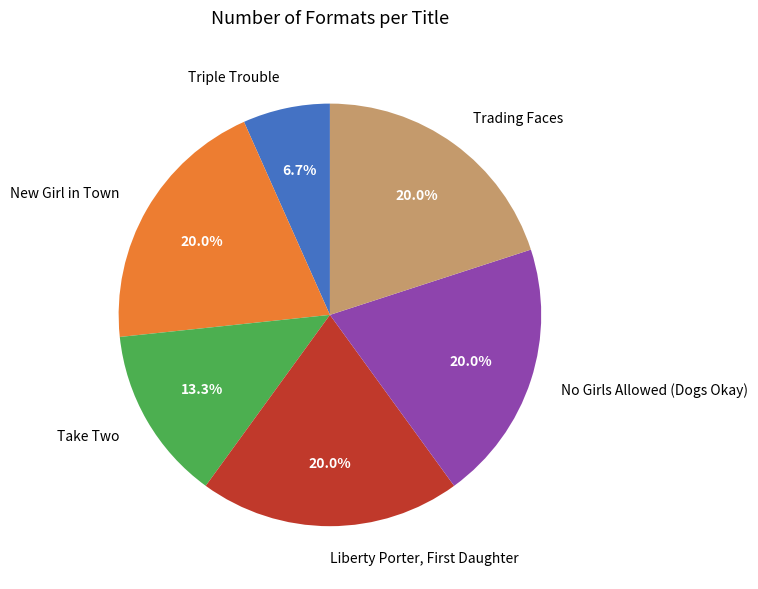

Is there any slice that represents more than half of the pie?

No